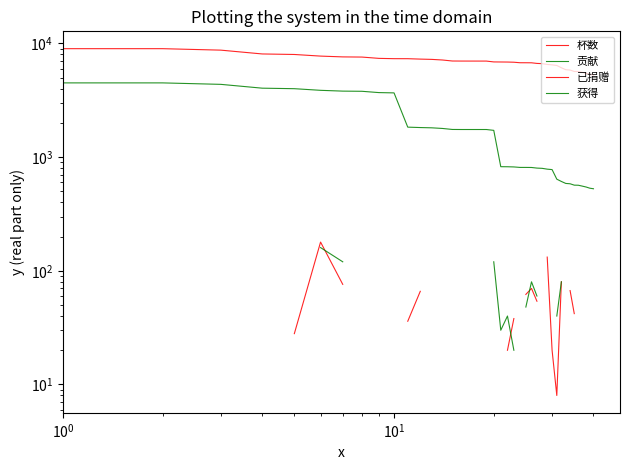

The value of 杯数 at 33 is 7710.4. True or false?

False